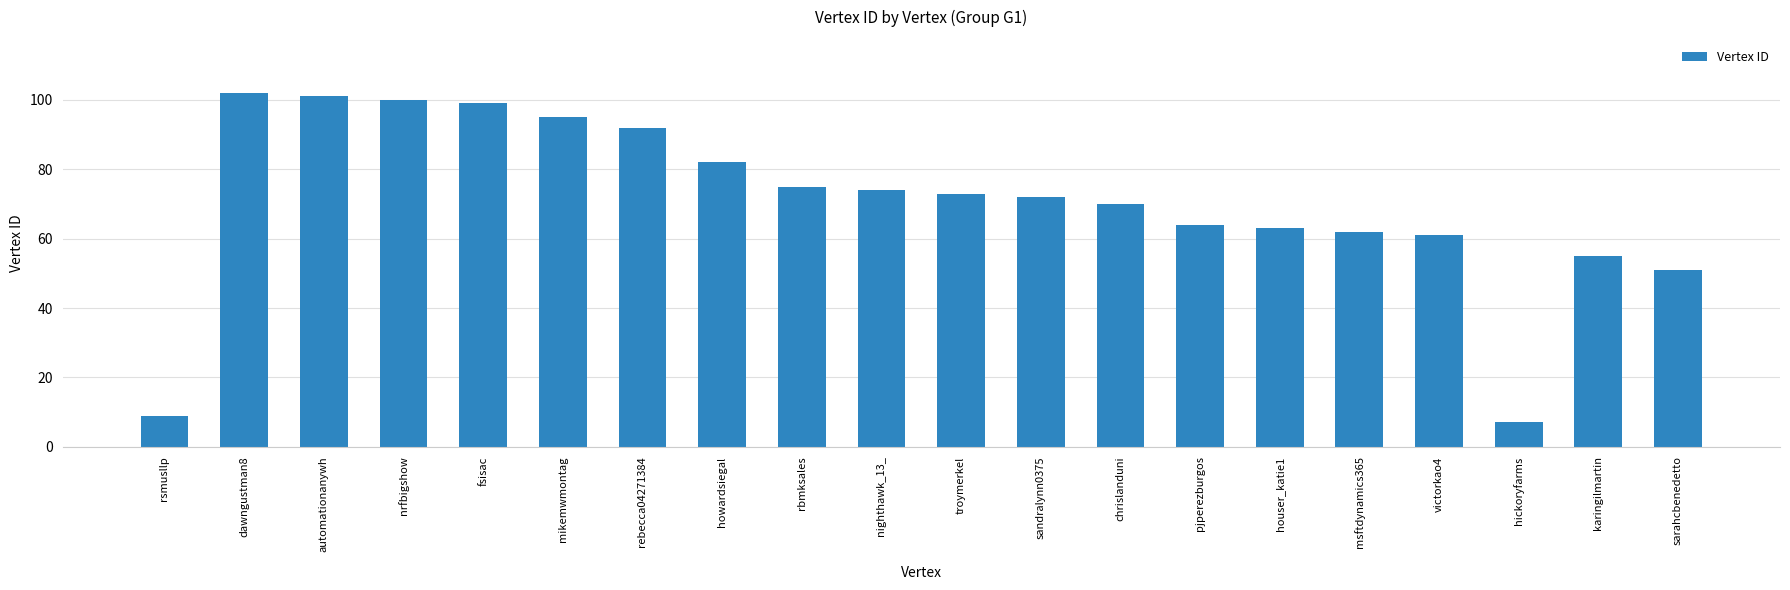

What is the average value?

70